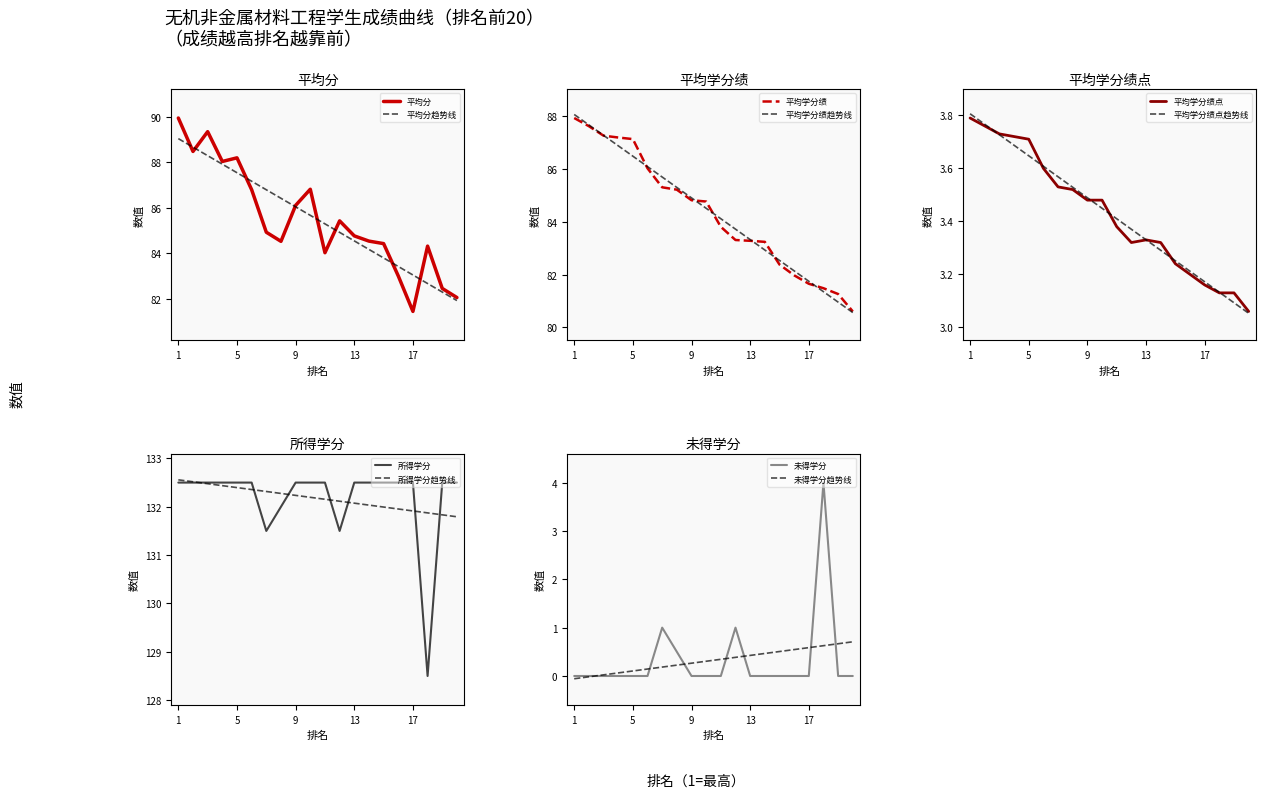

What is the average value of the 平均学分绩点 series?

3.4